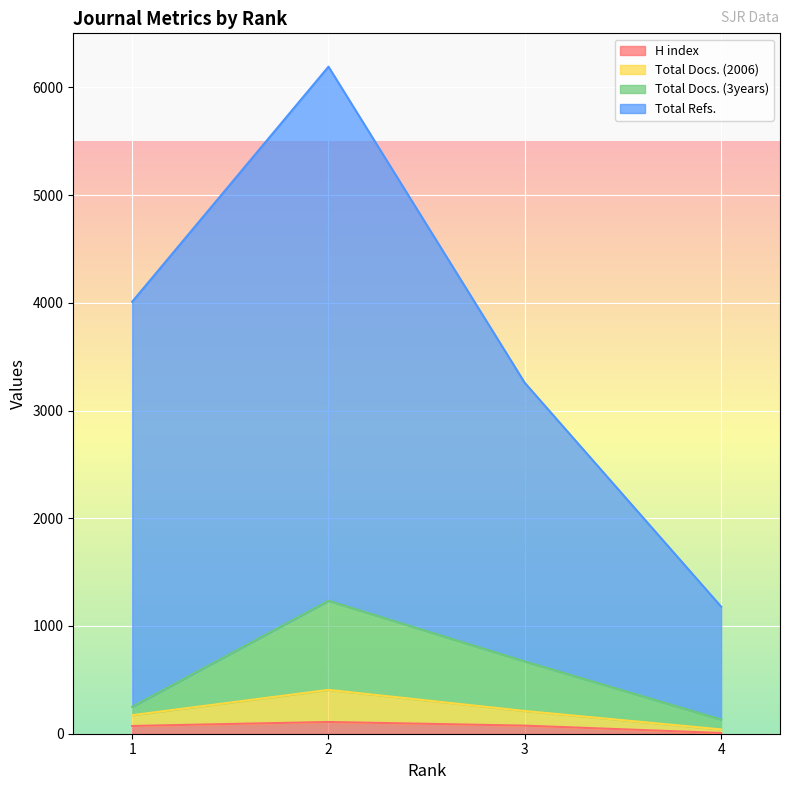

True or false: Total Docs. (3years) and Total Docs. (2006) intersect in this chart.

False